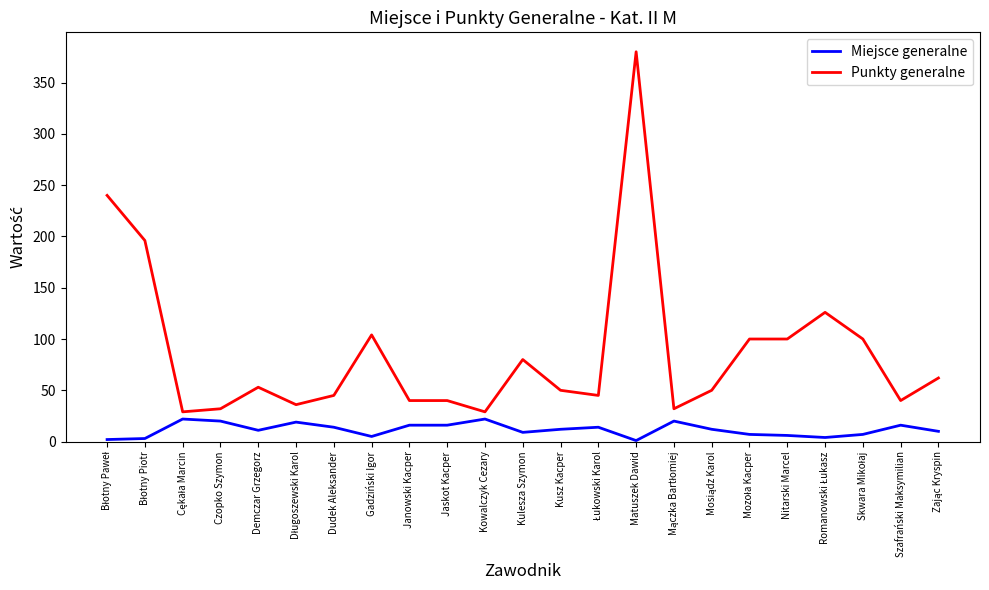

Which series has the largest range (max minus min)?

Punkty generalne